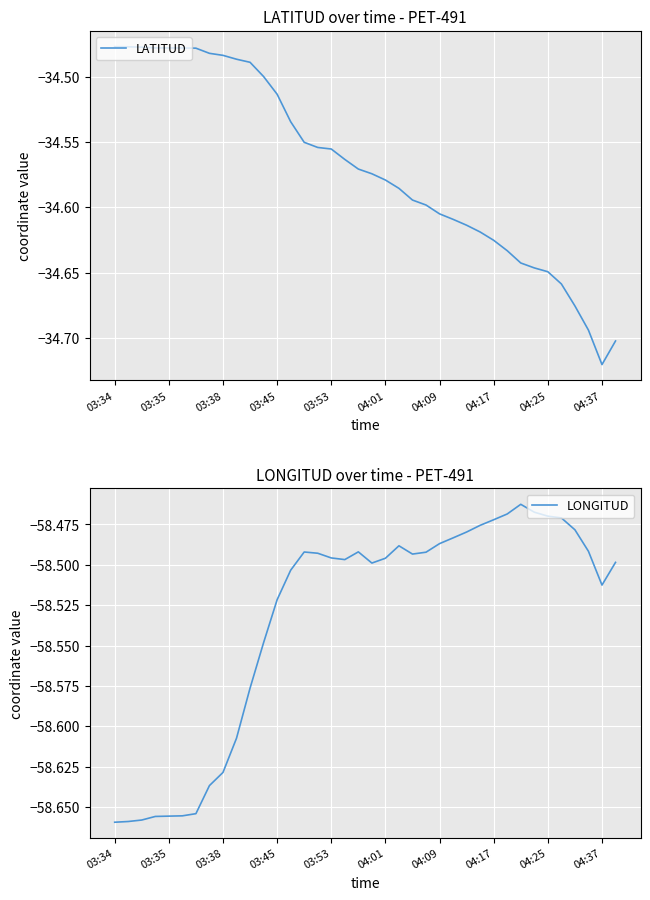

What is the highest value of the LONGITUD series?

-58.5